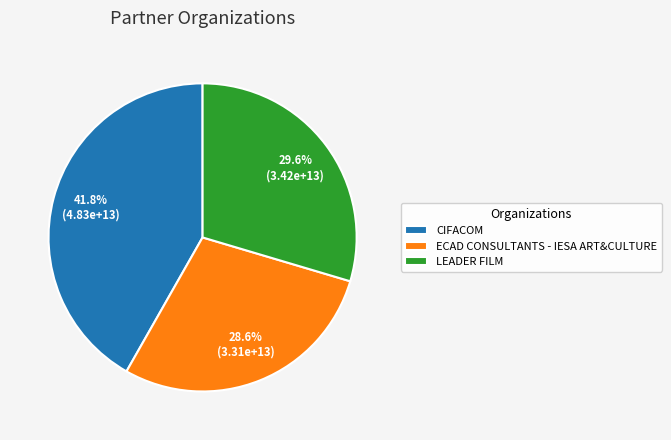

Which slice is the largest?

CIFACOM